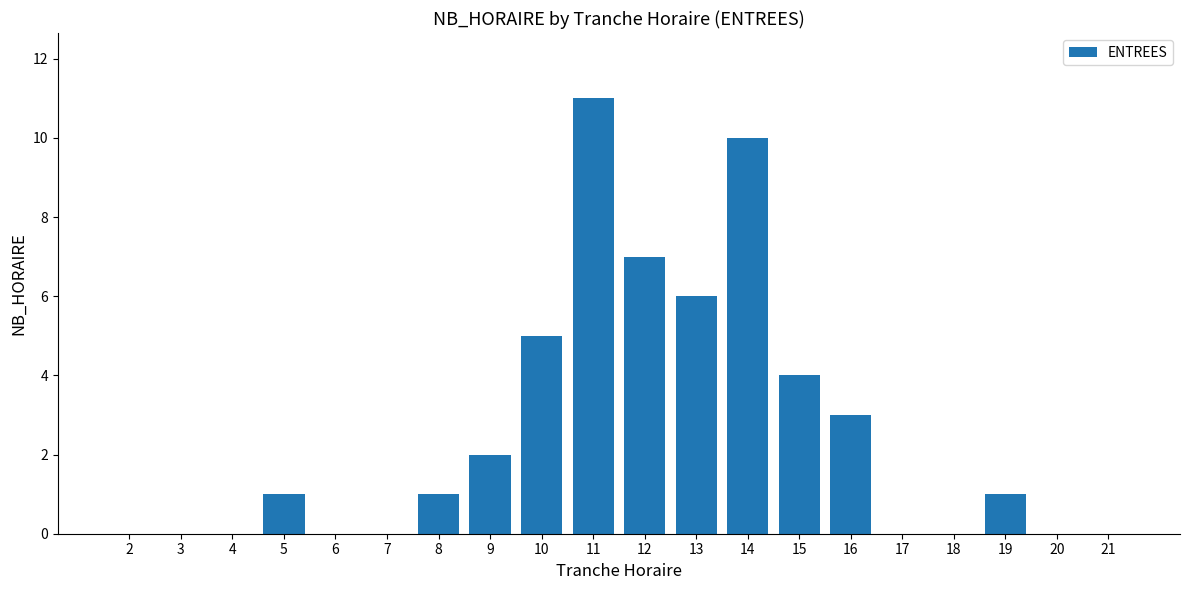

What is the sum of the values at 8 and 13?

7